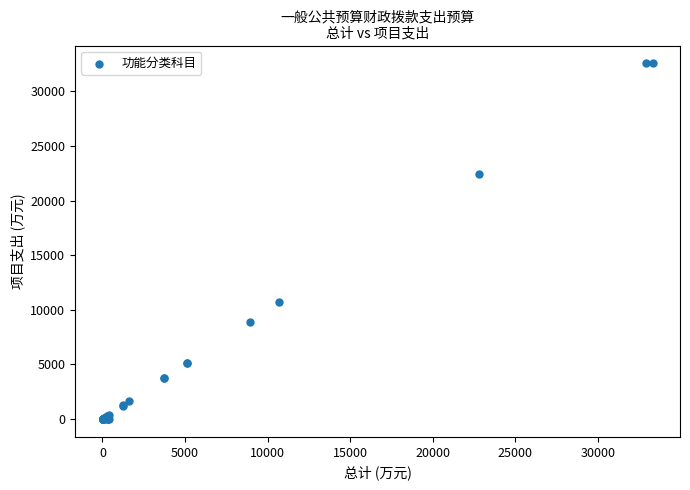

What Y value in the scatter plot is closest to 16281?

10695.1